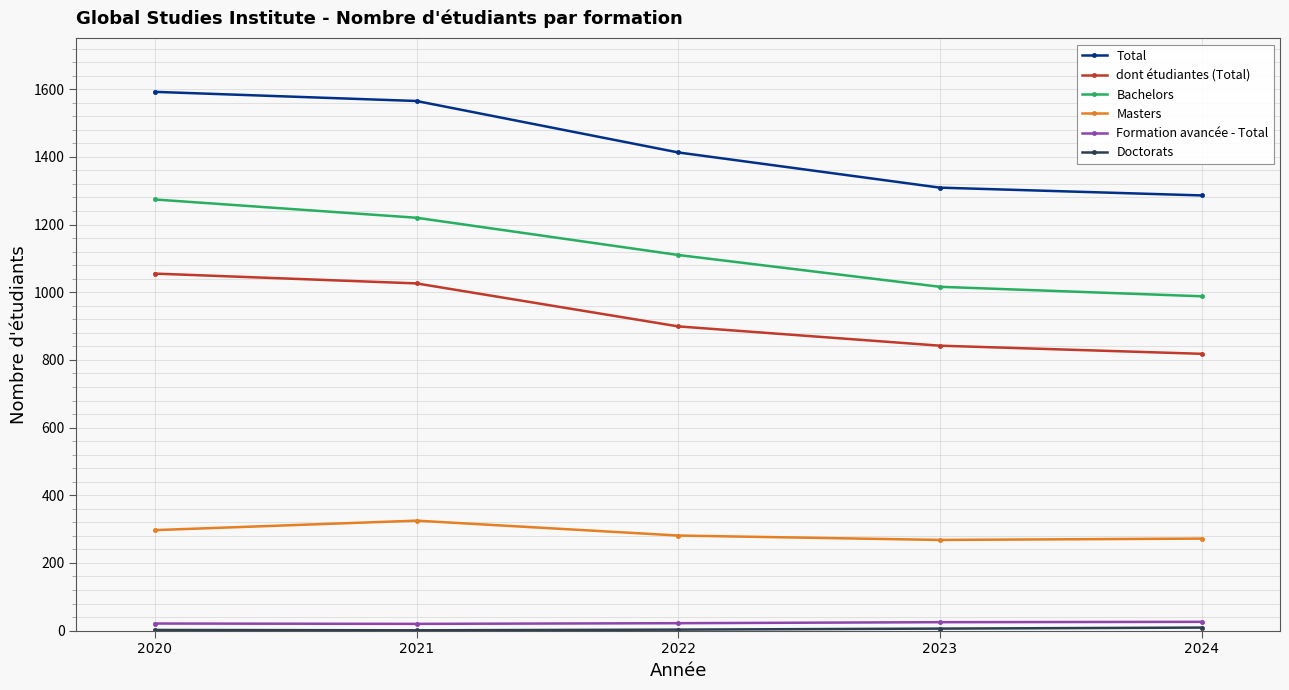

True or false: Masters and Bachelors intersect in this chart.

False